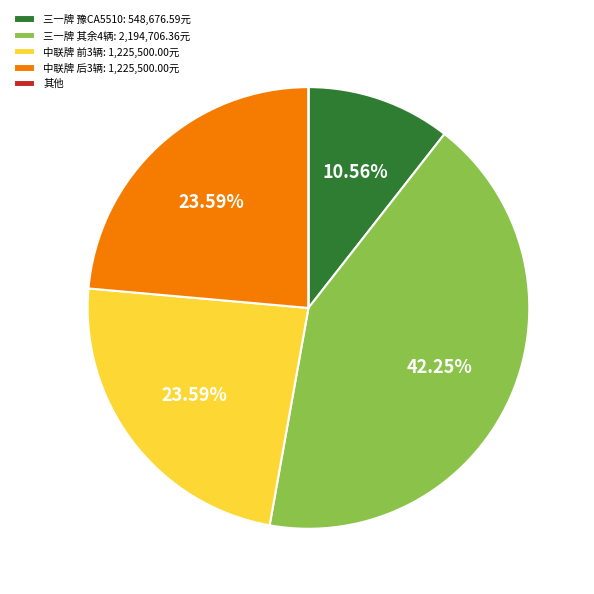

Does 三一牌 豫CA5510: 548,676.59元 account for over 50% of the chart?

No